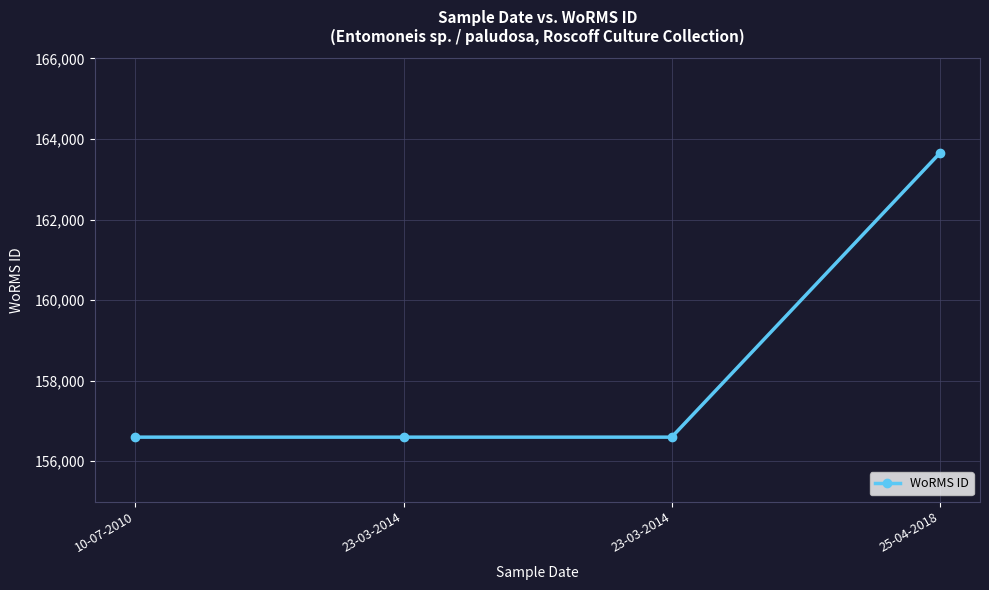

What value does the data have at 25-04-2018, to the nearest 100?

163600